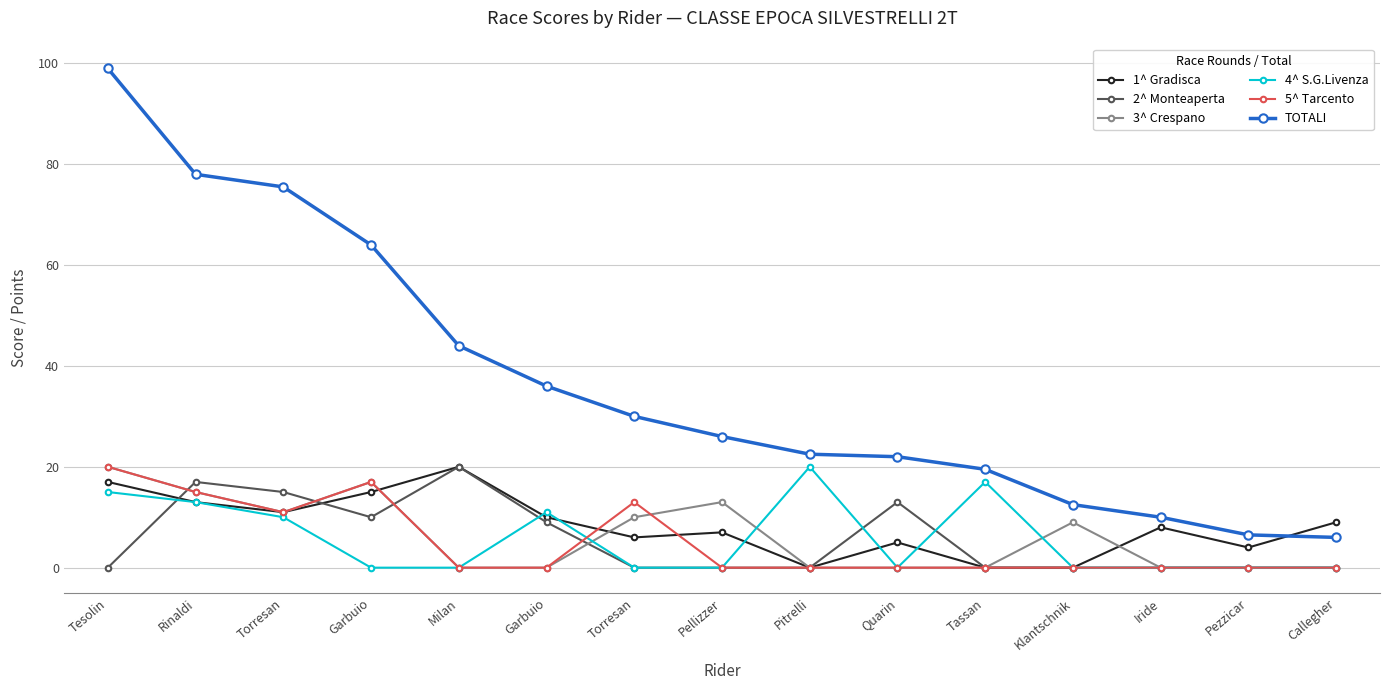

At Garbuio, list the series in order from smallest to largest.

4^ S.G.Livenza, 2^ Monteaperta, 1^ Gradisca, 3^ Crespano, 5^ Tarcento, TOTALI